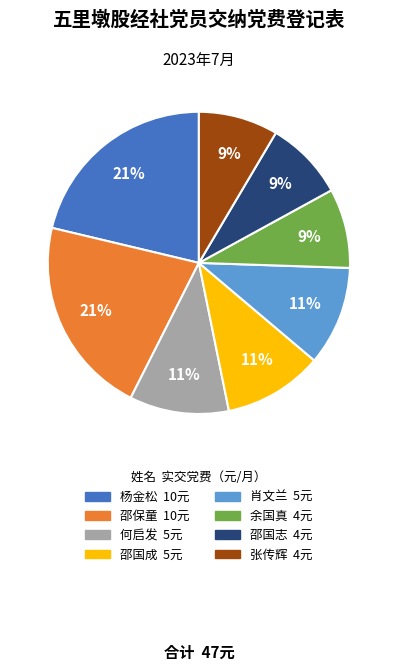

How many segments does this pie chart have?

8